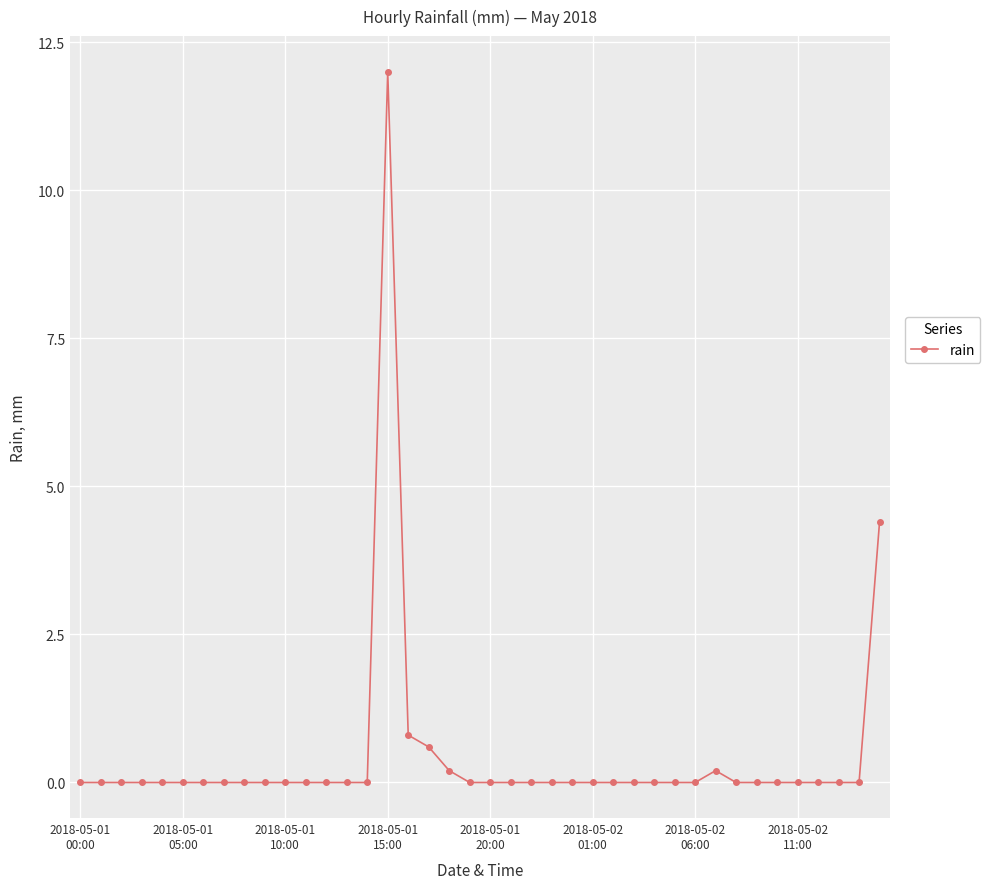

What is the value of the 40th point from the left?

4.4